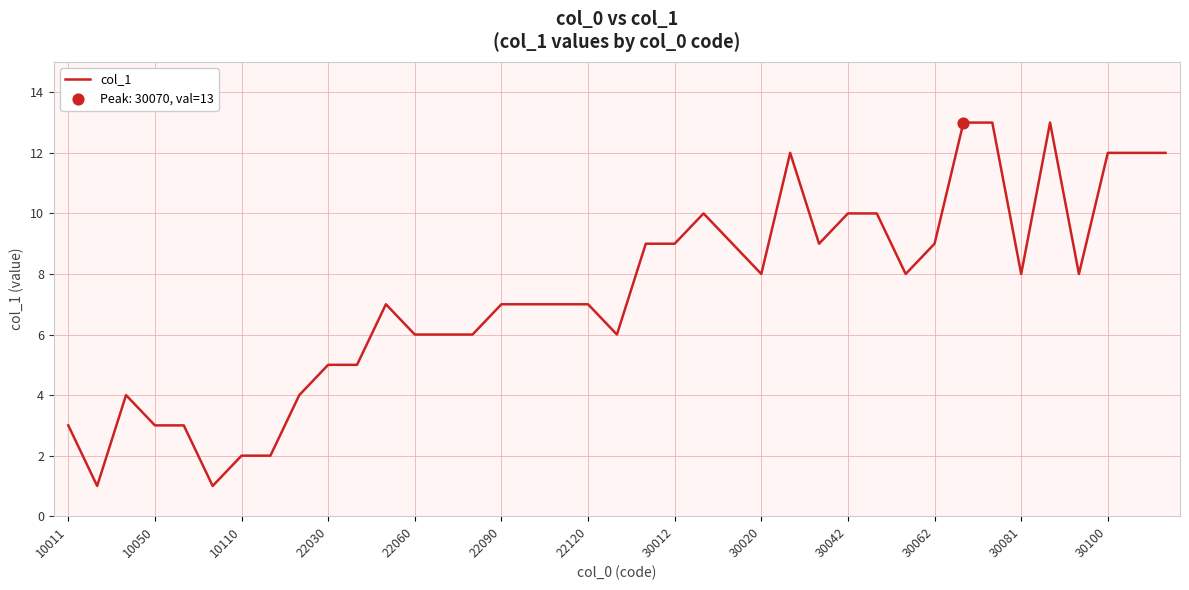

What is the difference between the maximum and minimum values?

12